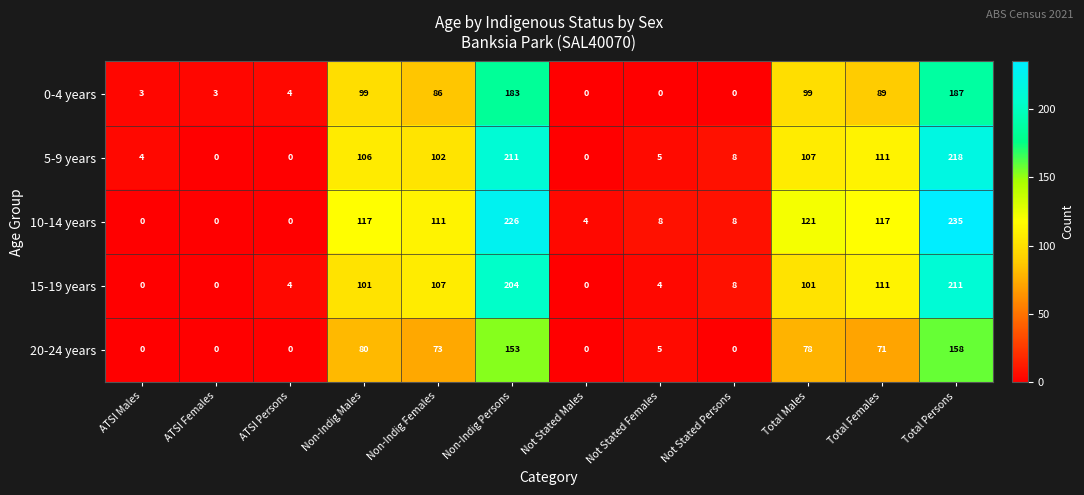

Which series has the largest total across all categories?

10-14 years